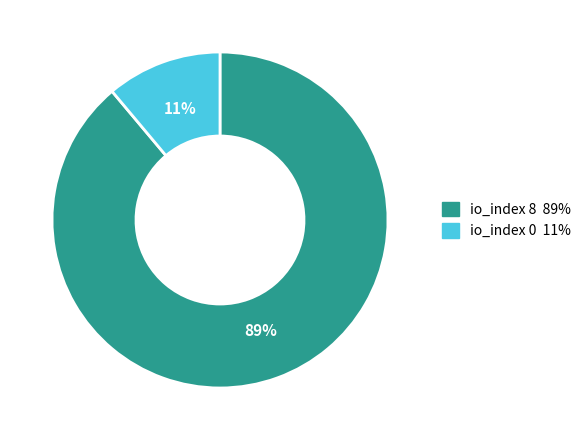

How many slices are in this pie chart?

2